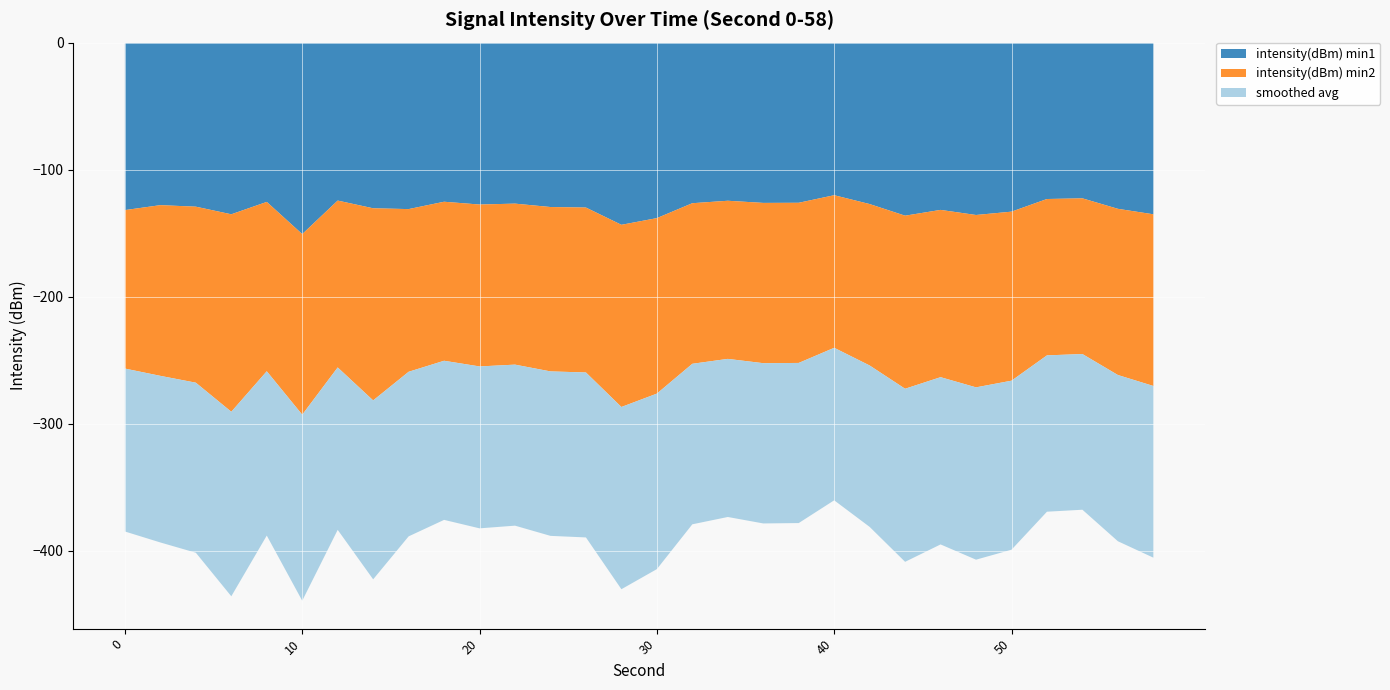

Reading left to right, what are all the values shown in this chart?

intensity(dBm) min1: -131.9	-128.0	-129.2	-135.2	-125.4	-150.8	-124.4	-130.4	-131.1	-125.3	-127.5	-126.8	-129.4	-129.9	-143.5	-138.2	-126.4	-124.5	-126.2	-126.1	-120.1	-127.1	-136.3	-131.7	-135.7	-133.1	-123.1	-122.6	-130.9	-135.2
intensity(dBm) min2: -124.8	-134.4	-138.6	-155.5	-133.3	-142.2	-131.4	-151.3	-128.1	-125.2	-127.5	-126.8	-129.4	-129.9	-143.5	-138.2	-126.4	-124.5	-126.2	-126.1	-120.1	-127.1	-136.3	-131.7	-135.7	-133.1	-123.1	-122.6	-130.9	-135.2
smoothed avg: -128.3	-131.2	-133.9	-145.3	-129.4	-146.5	-127.9	-140.9	-129.6	-125.3	-127.5	-126.8	-129.5	-129.9	-143.5	-138.2	-126.4	-124.5	-126.2	-126.1	-120.1	-127.1	-136.3	-131.7	-135.7	-133.1	-123.1	-122.6	-130.9	-135.2